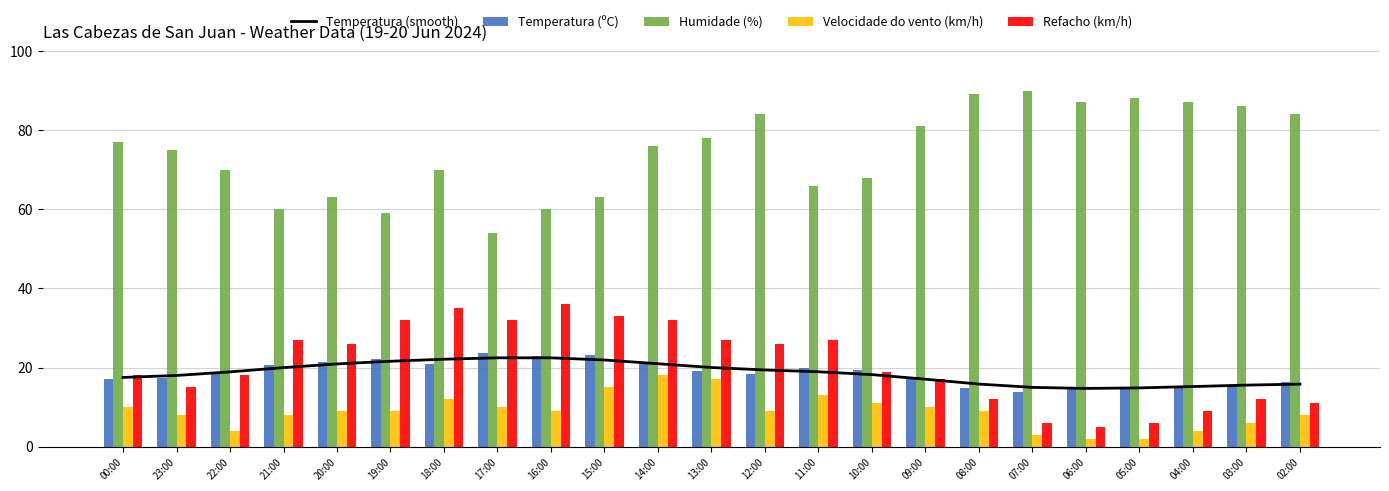

Rank the series by their maximum value, from highest to lowest.

Humidade (%), Refacho (km/h), Temperatura (ºC), Temperatura (smooth), Velocidade do vento (km/h)